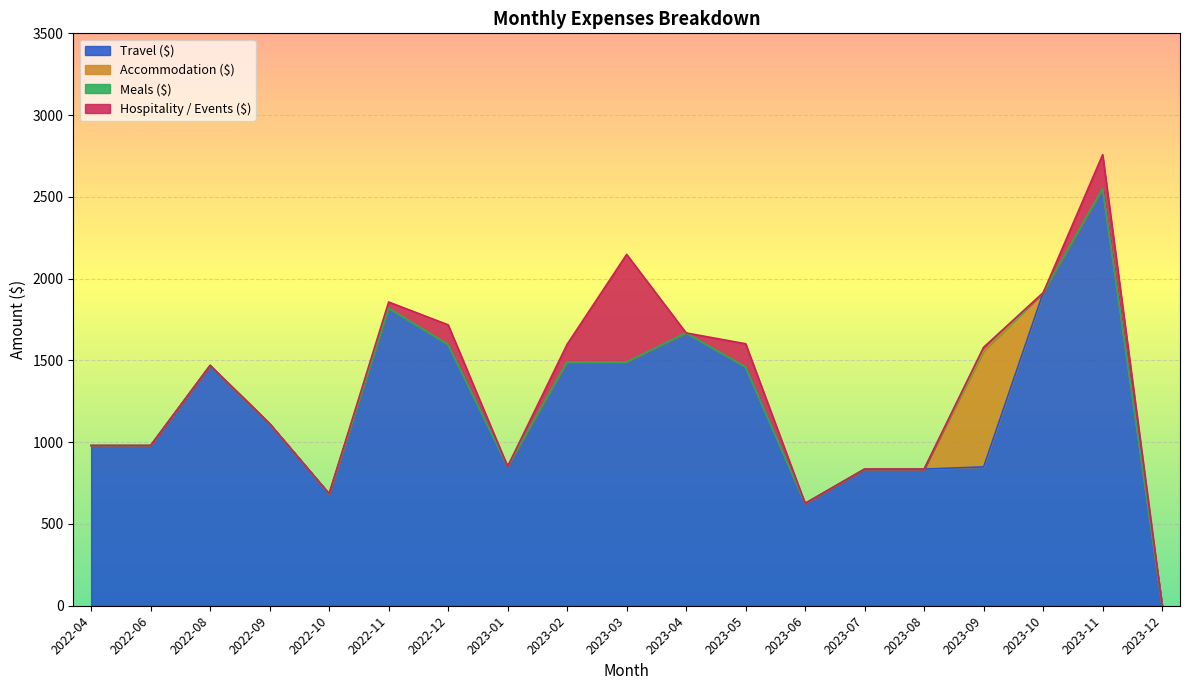

At which label is Meals ($) closest to 10?

2022-04